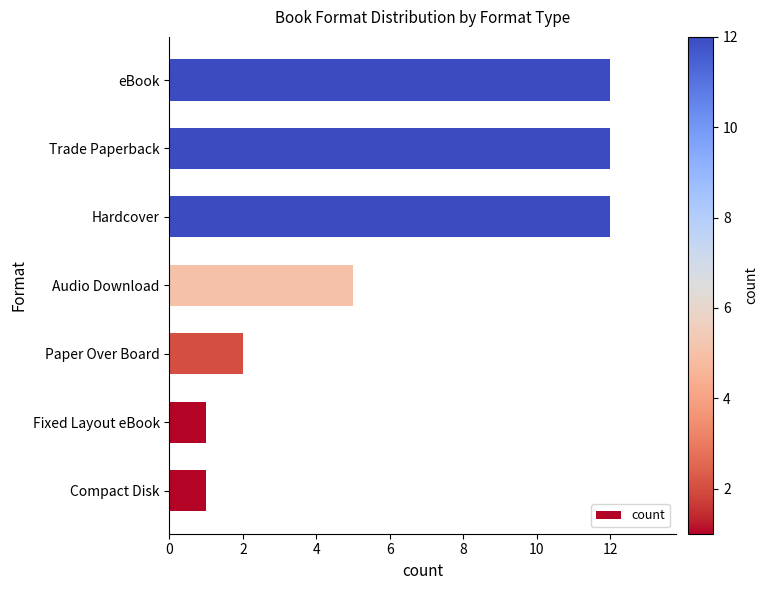

What is the sum of all values?

45